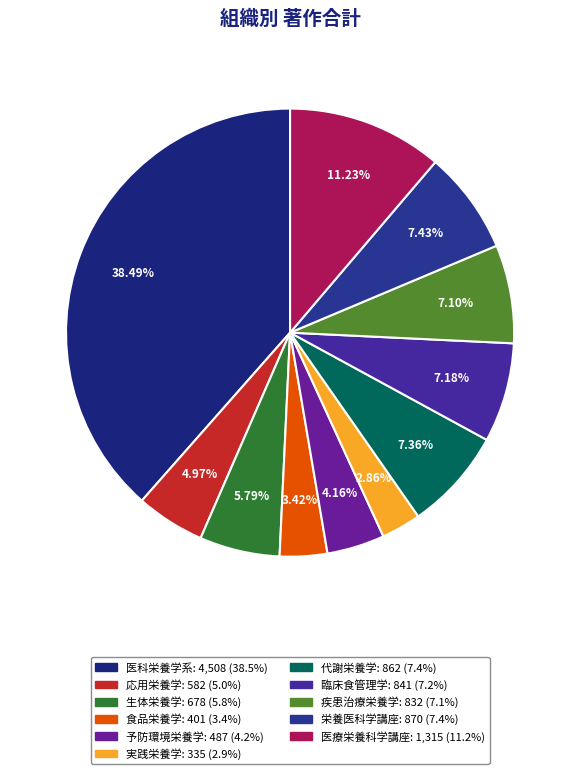

What percentage is the 生体栄養学 slice, to the nearest percent?

6%